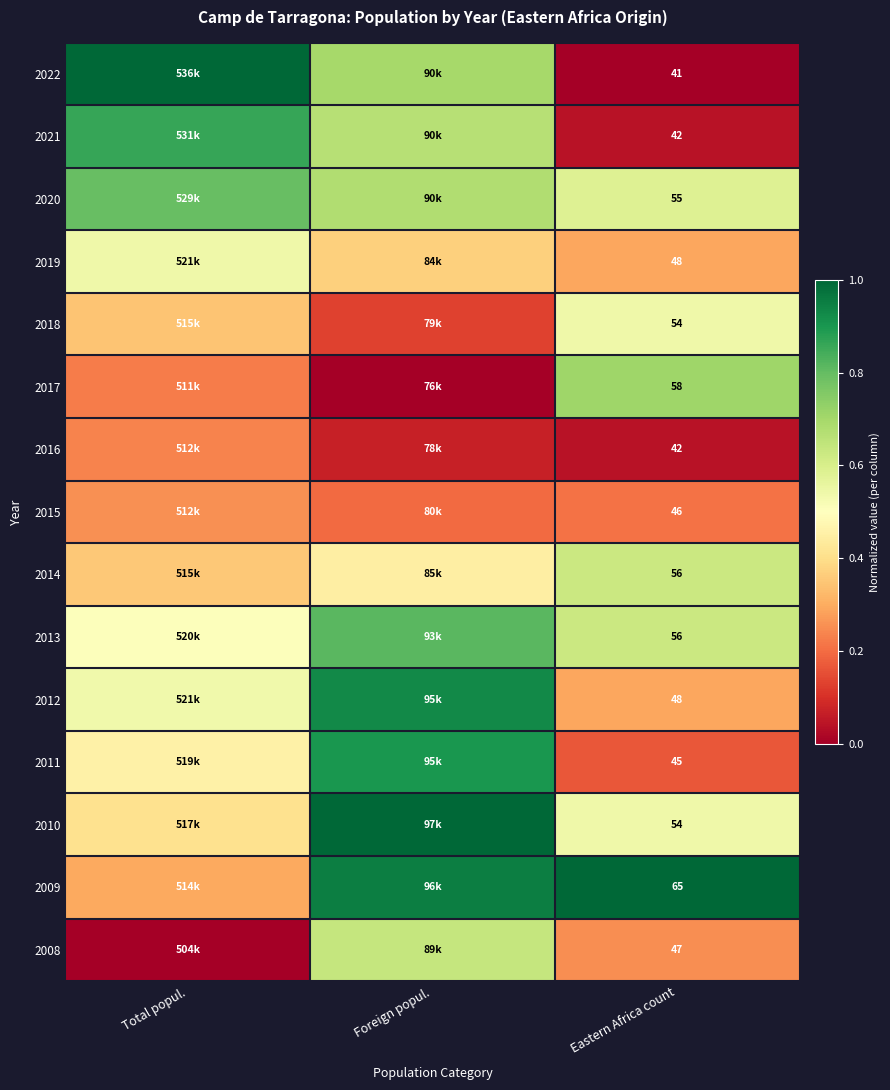

Rank the series by their maximum value, from lowest to highest.

2016, 2015, 2019, 2018, 2014, 2008, 2017, 2020, 2013, 2021, 2011, 2012, 2022, 2010, 2009